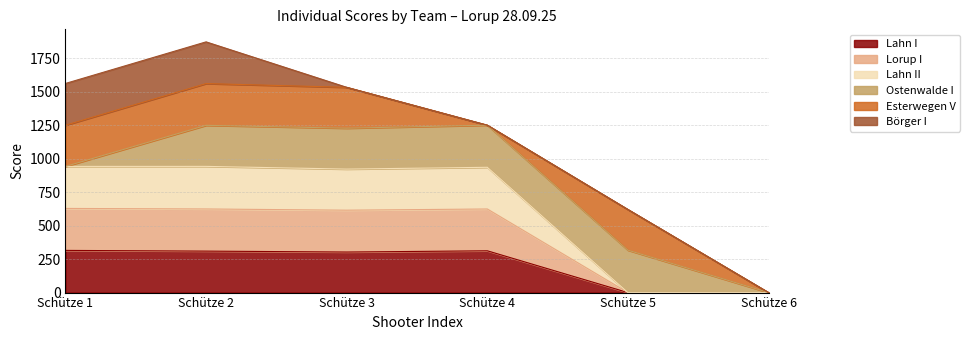

Which category has the highest value in the Lahn II series?

Schütze 2